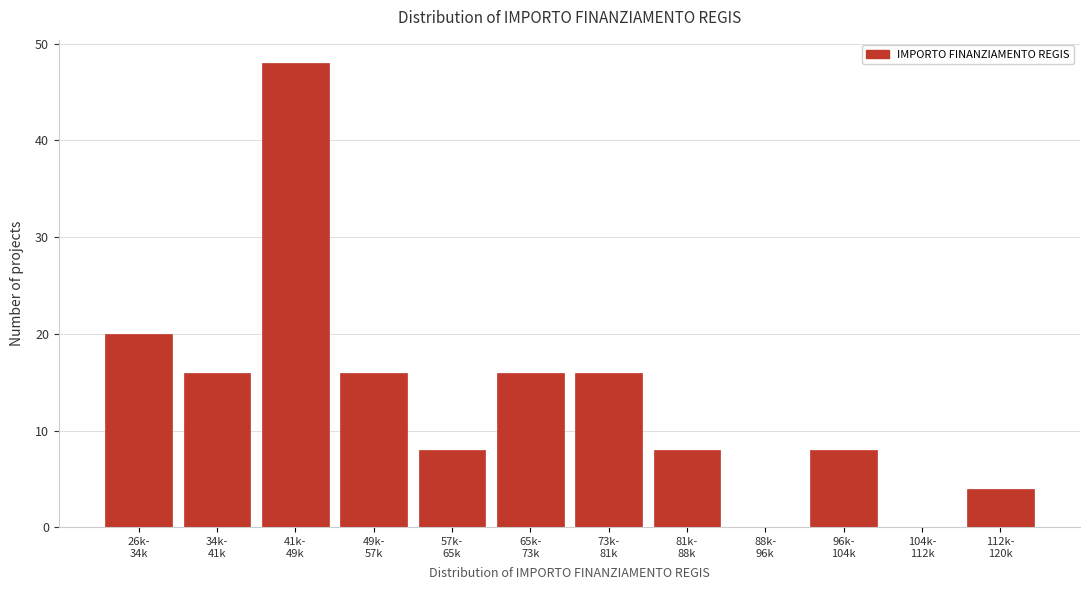

What is the sum of all values?

160